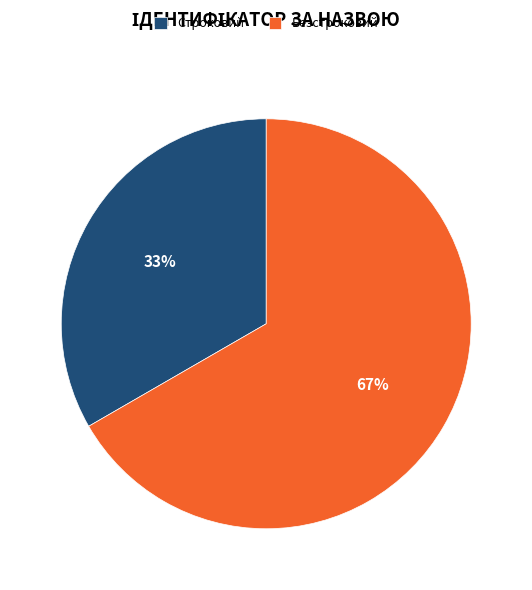

To the nearest percent, what is the average slice percentage?

50%